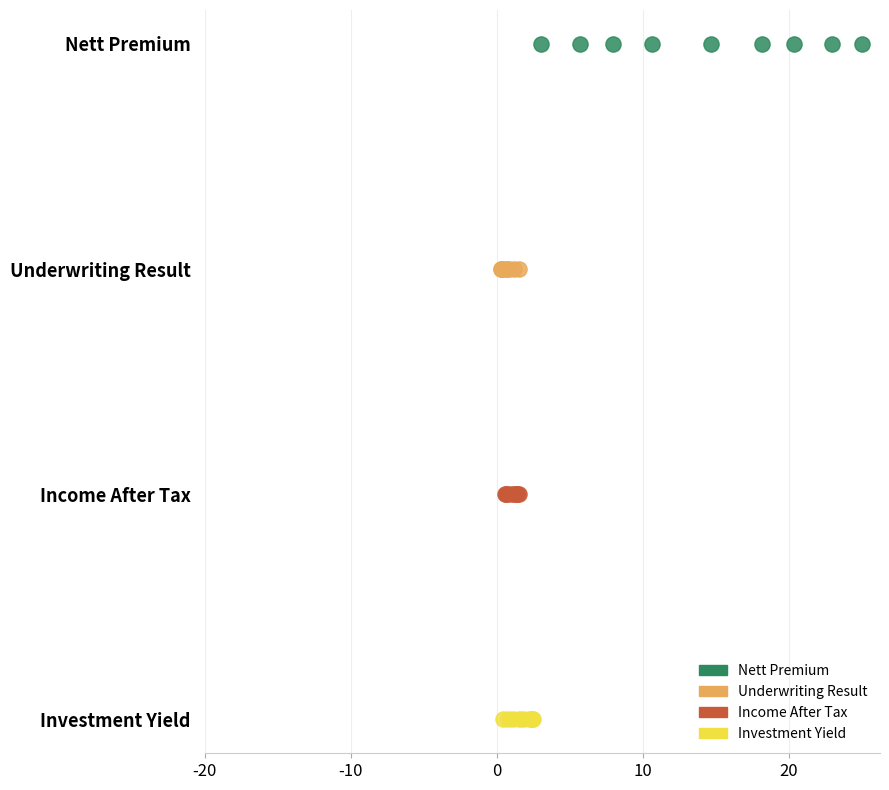

What are all the series names shown in the legend?

Nett Premium, Underwriting Result, Income After Tax, Investment Yield